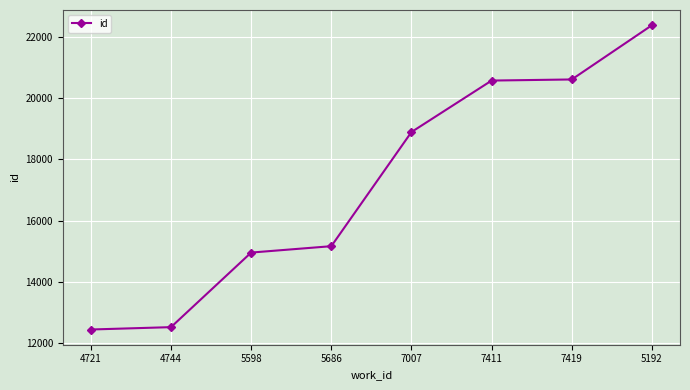

What position from the left is 7411?

6